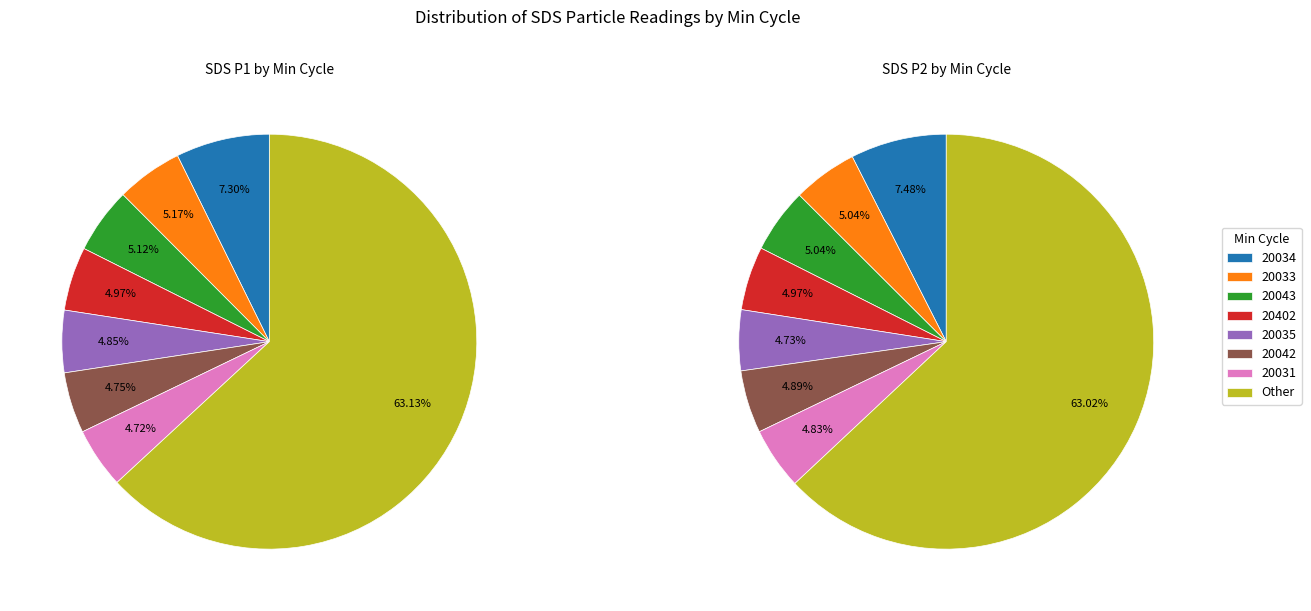

Rank the series at 20035 from lowest to highest value.

SDS_P2, SDS_P1